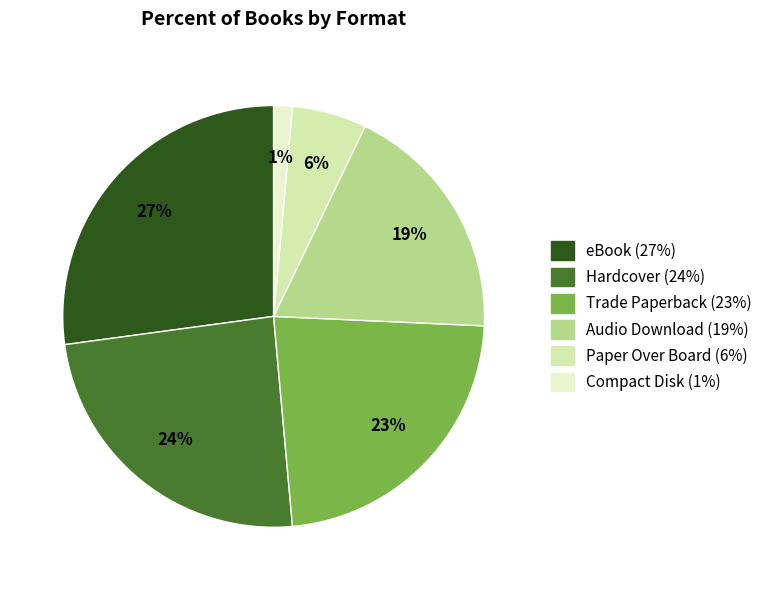

Do Audio Download and Paper Over Board together represent more than half of the pie?

No